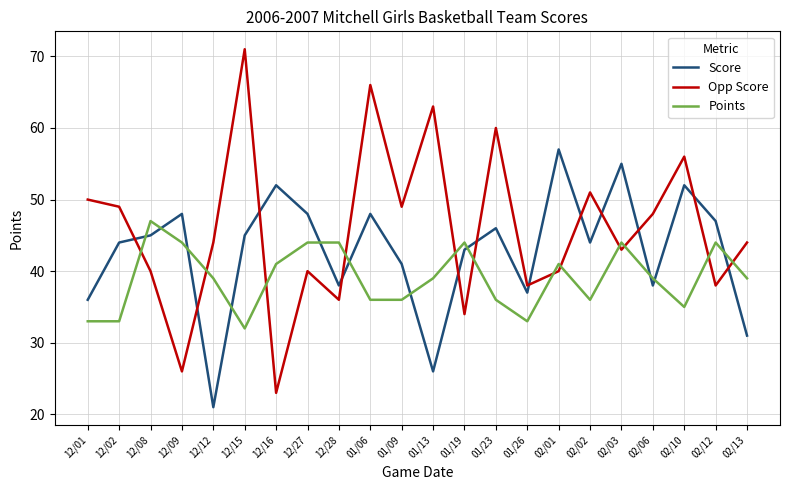

What is the total value across all series at 02/06?

125